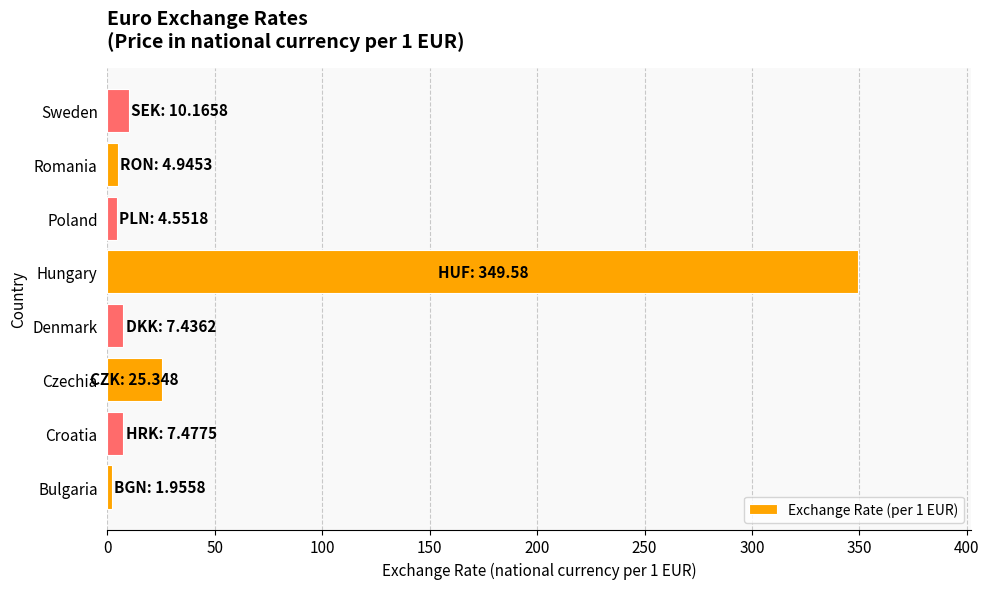

What is the minimum value shown in the chart?

2.0